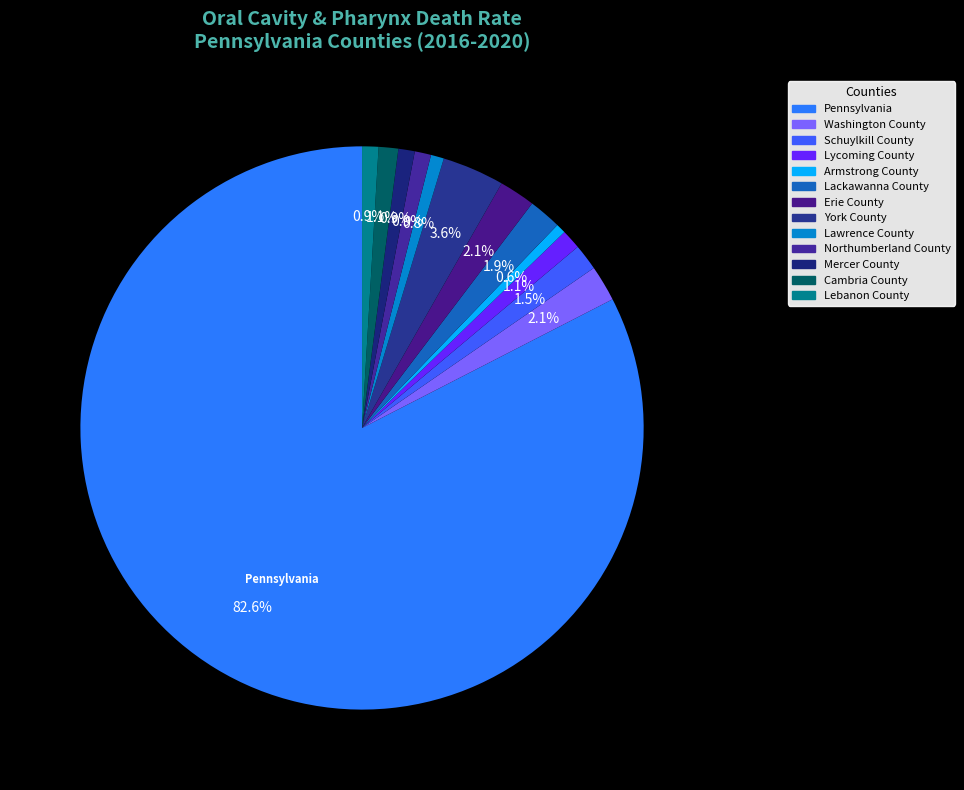

How much of the chart is everything except Armstrong County?

99.4%